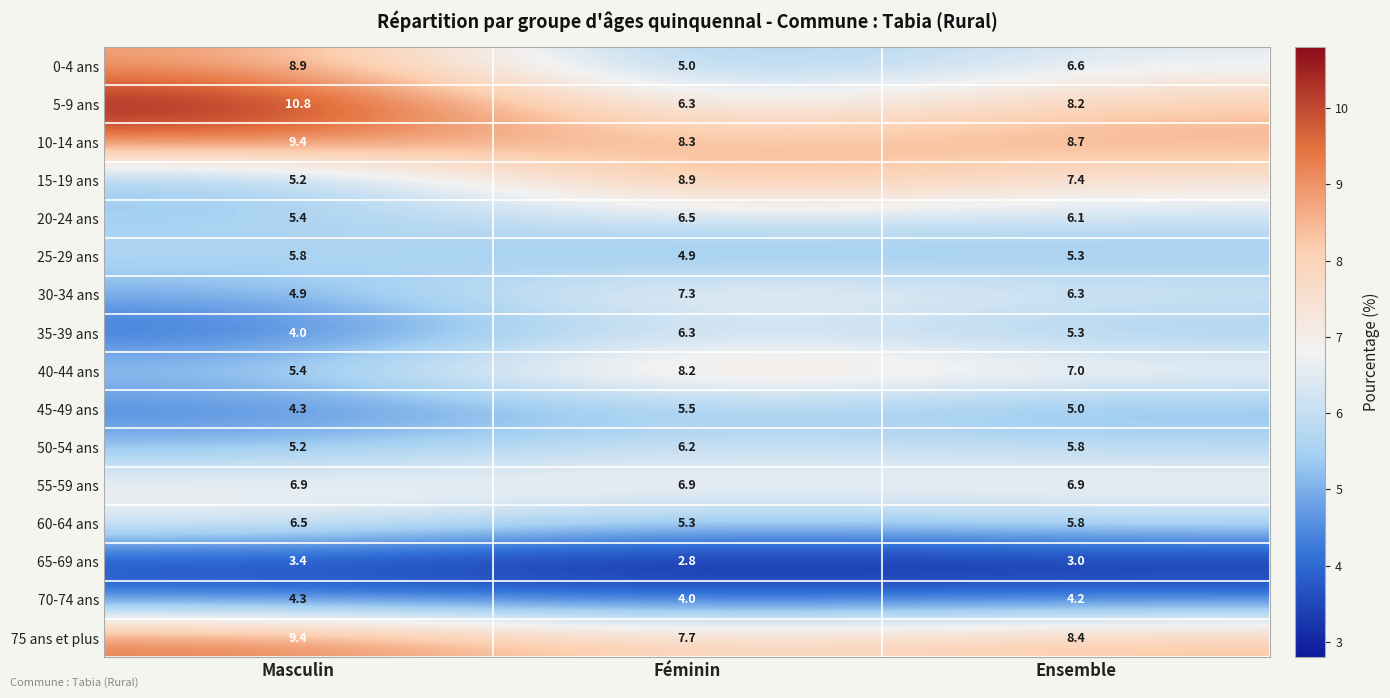

What is the spread (max minus min) of values at Ensemble?

5.7